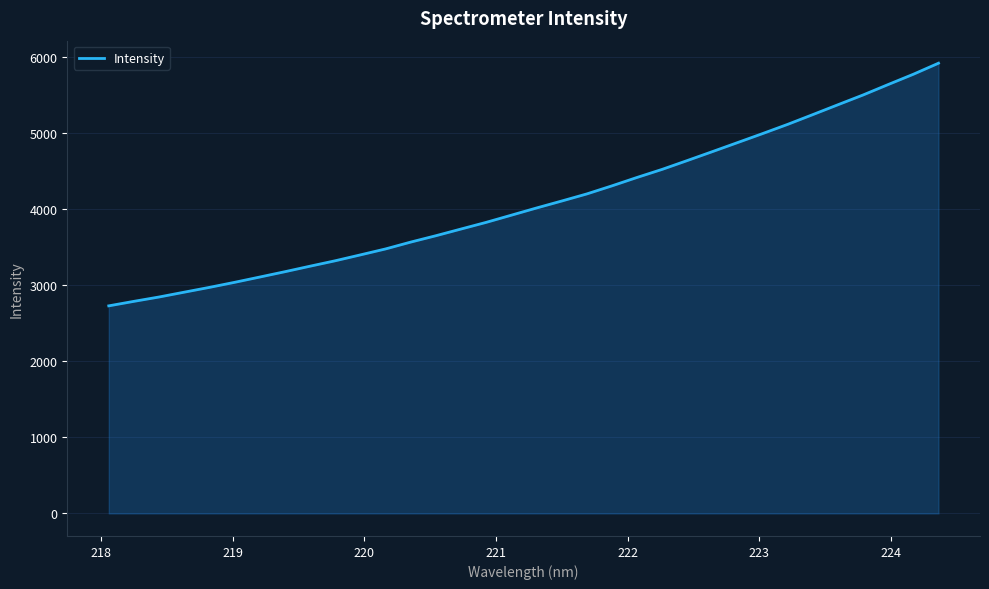

What is the difference between the maximum and minimum values?

3188.4